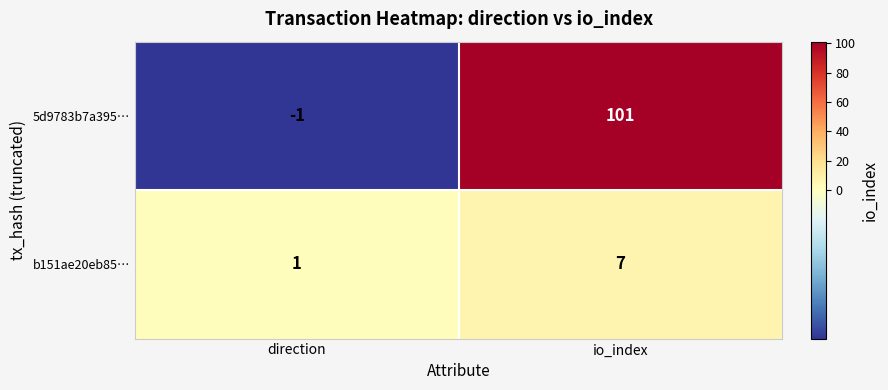

Reading left to right, list all the values displayed in this chart.

5d9783b7a395…: direction=-1	io_index=101
b151ae20eb85…: direction=1	io_index=7